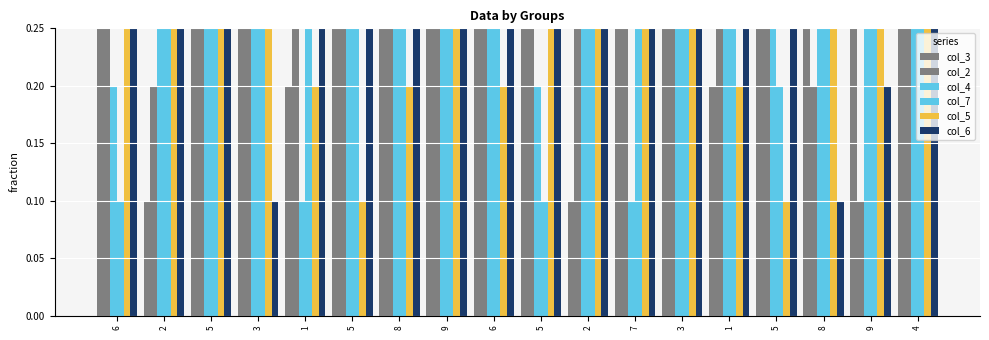

What is the maximum value shown in the chart?

0.9